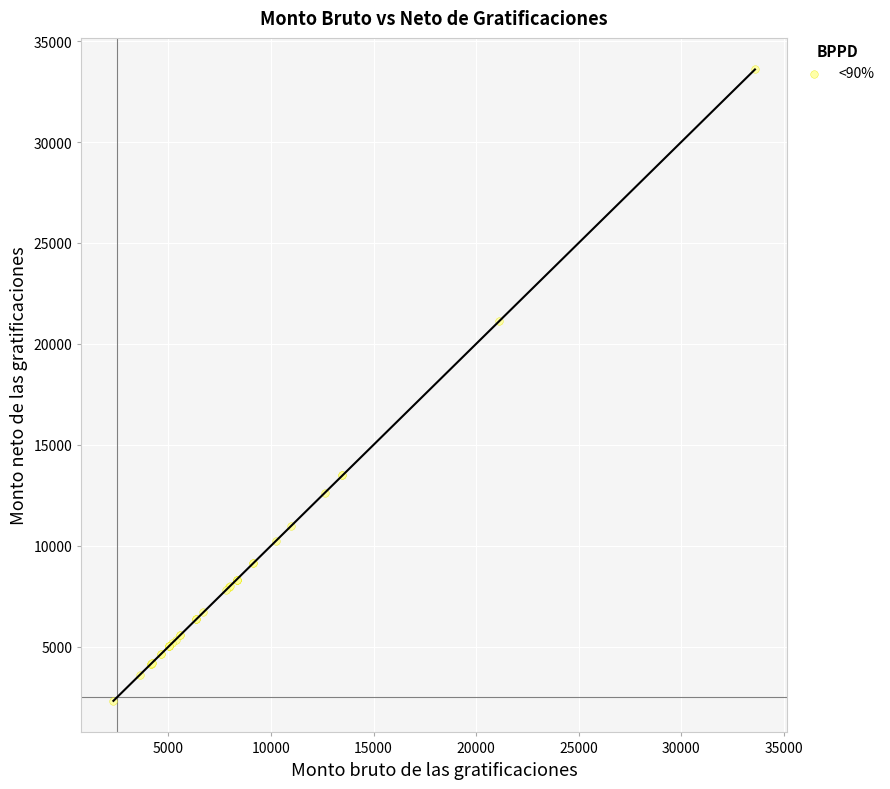

What Y value in the scatter plot is closest to 17954?

21113.0